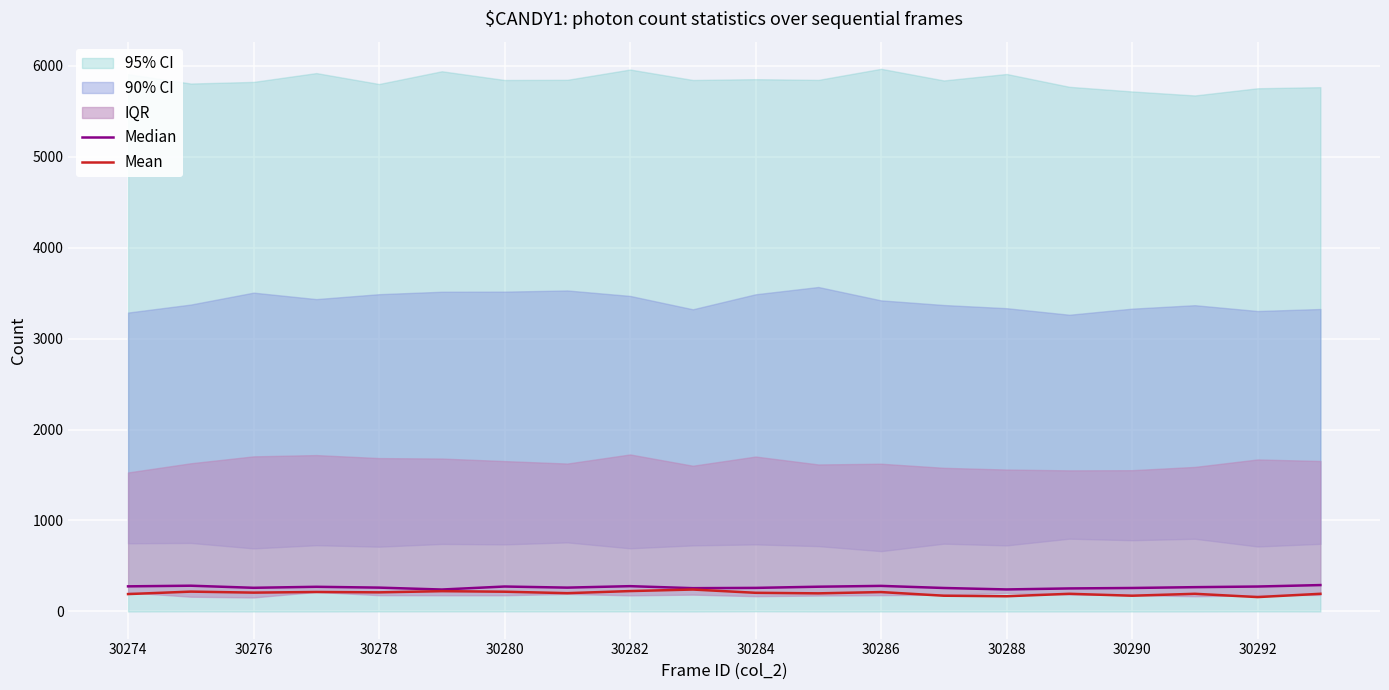

Which has a higher value, 11 or 17?

11